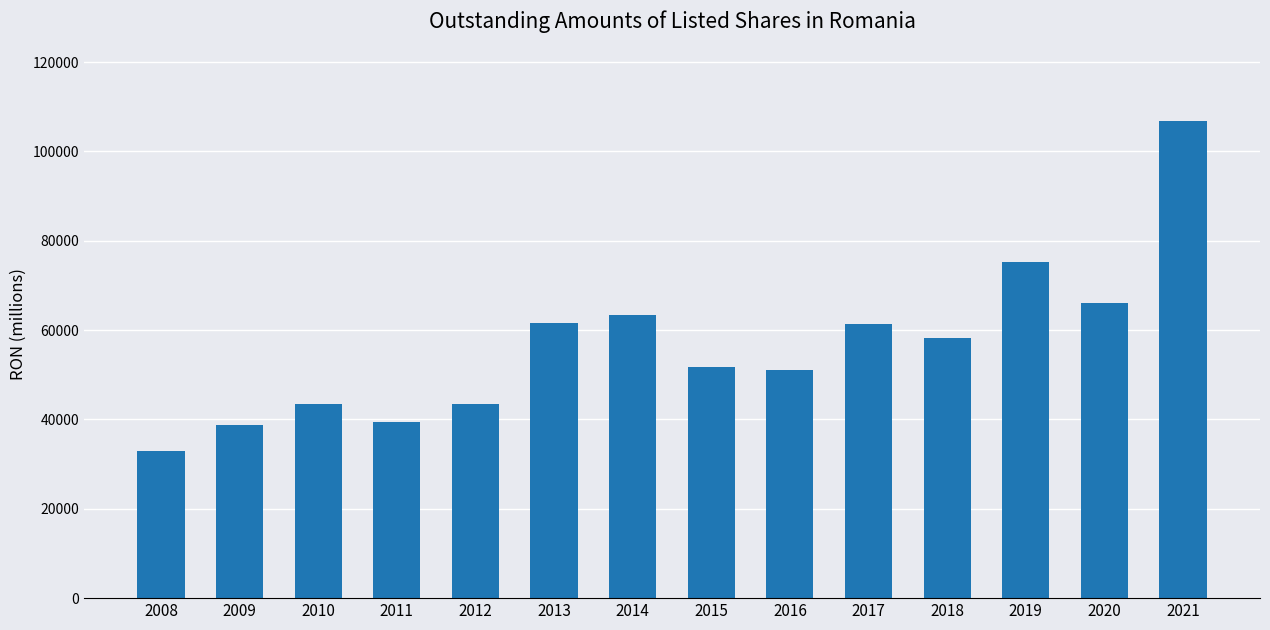

What is the value of the 9th bar from the left?

51000.8